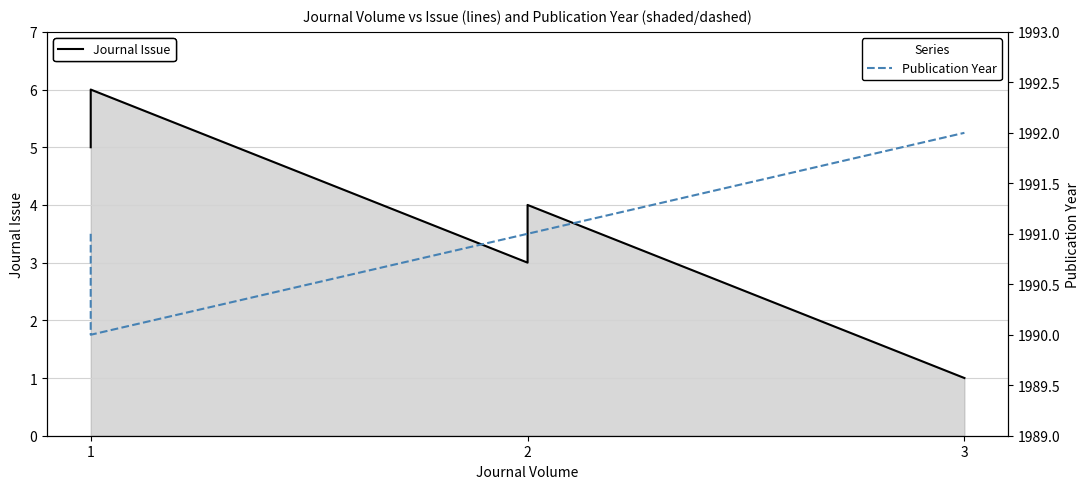

Which series has the largest range (max minus min)?

Journal Issue